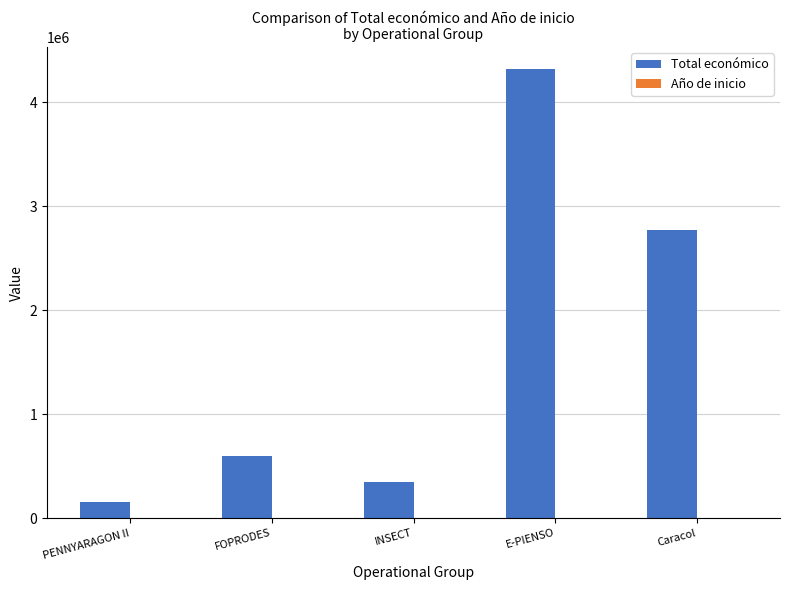

What is the maximum value shown in the chart?

4316373